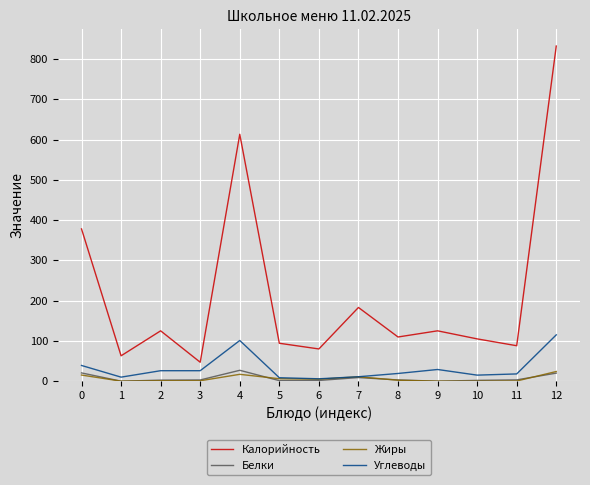

True or false: Калорийность and Жиры intersect in this chart.

False